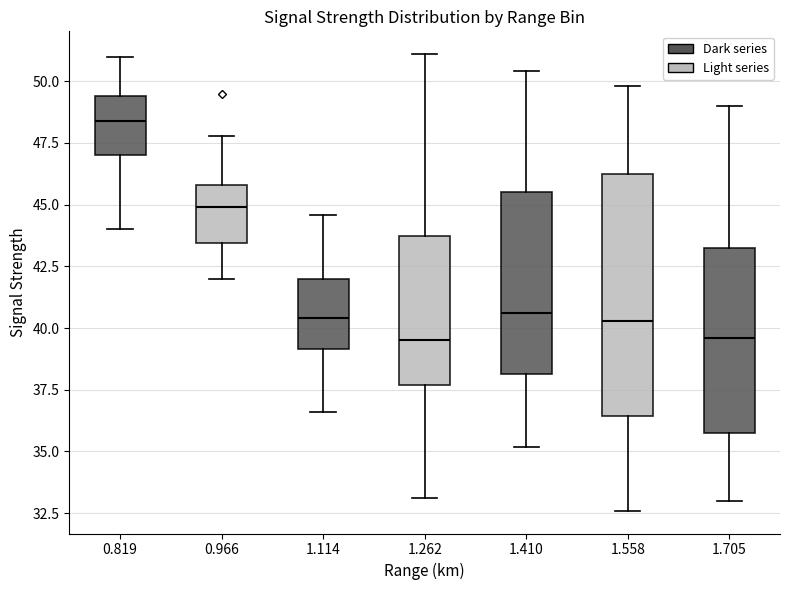

Comparing the boxes themselves (not the whiskers), which one is the tallest?

1.558